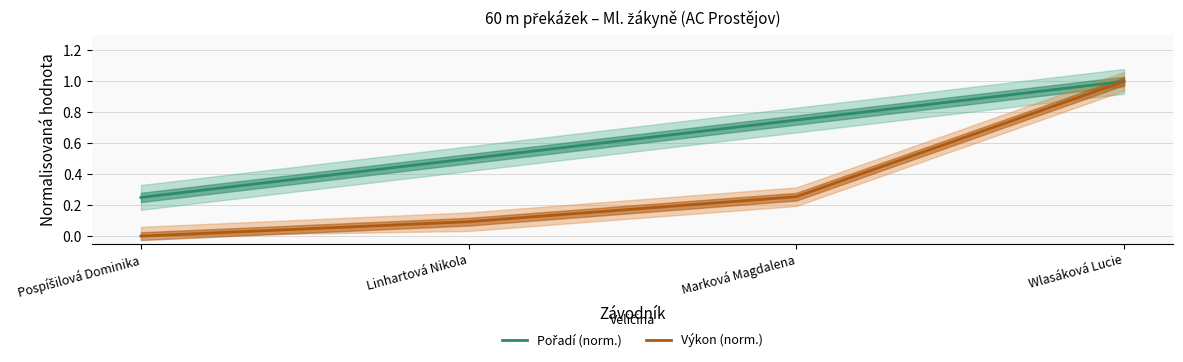

At which label does Pořadí (norm.) reach its peak?

Wlasáková Lucie